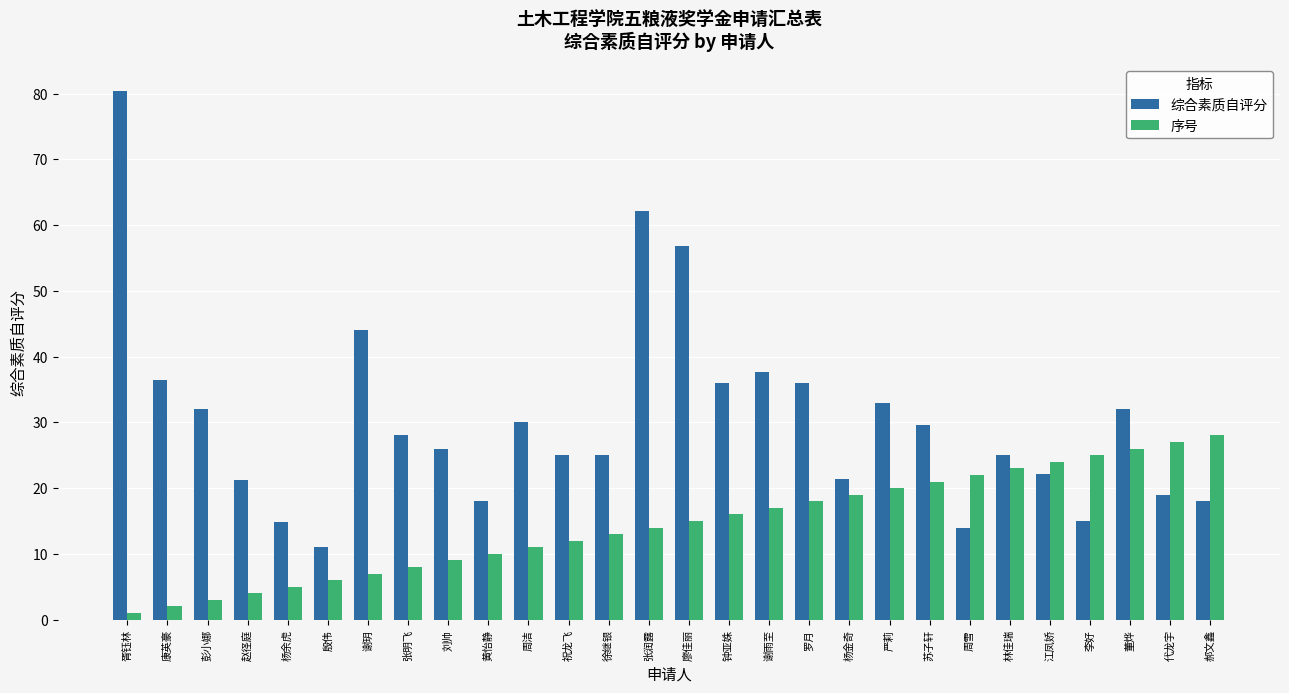

What is the total value across all series at 严莉?

53.0